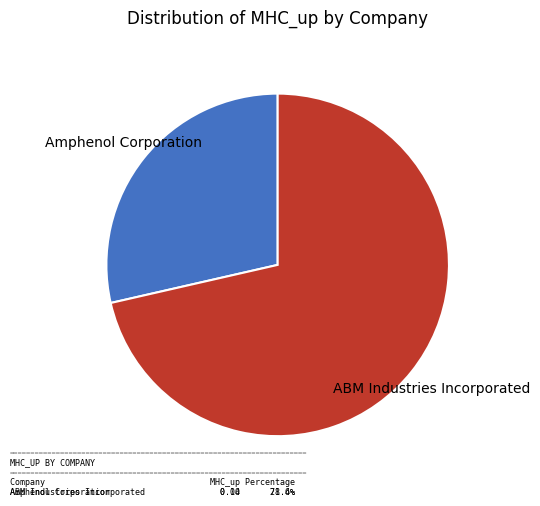

Is there any slice that represents more than half of the pie?

Yes